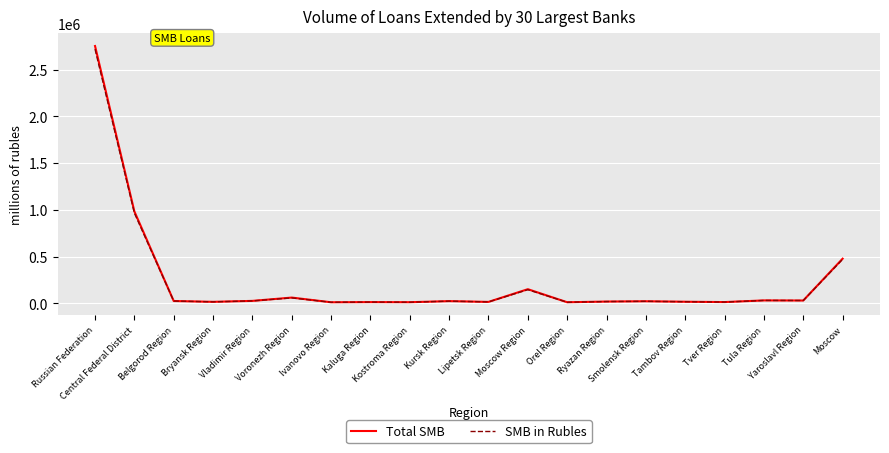

True or false: SMB in Rubles and Total SMB intersect in this chart.

False